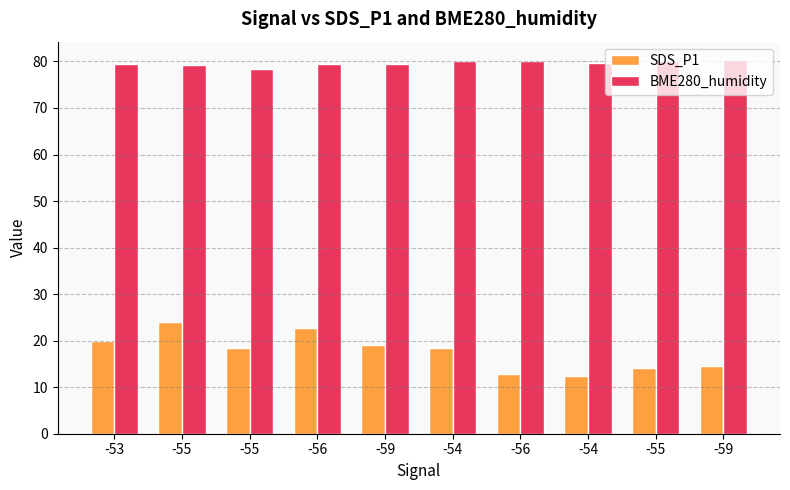

List the labels in order of BME280_humidity value, largest first.

-59, -56, -55, -54, -54, -53, -56, -59, -55, -55